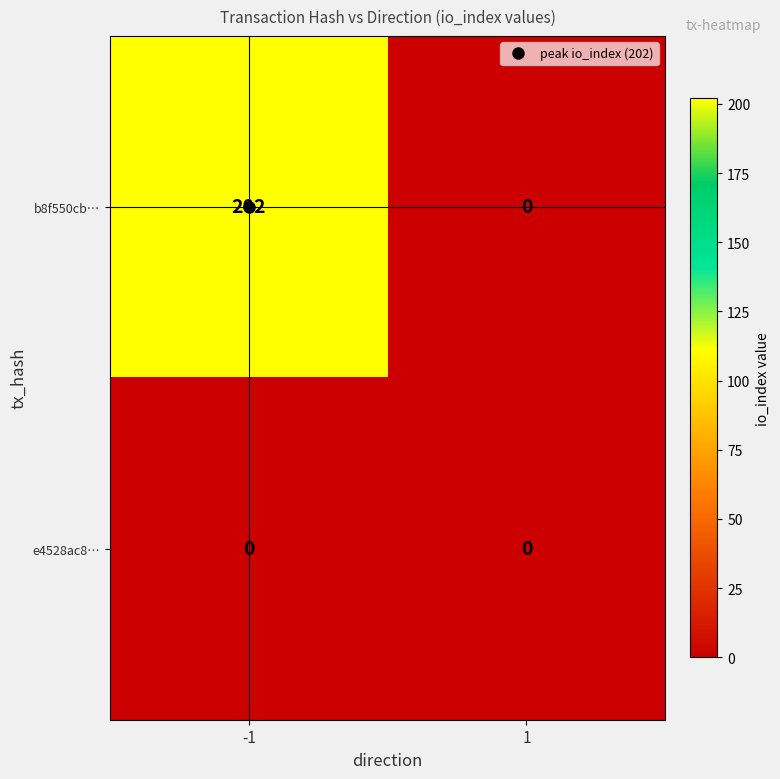

Which series changed the most between -1 and 1?

b8f550cb…